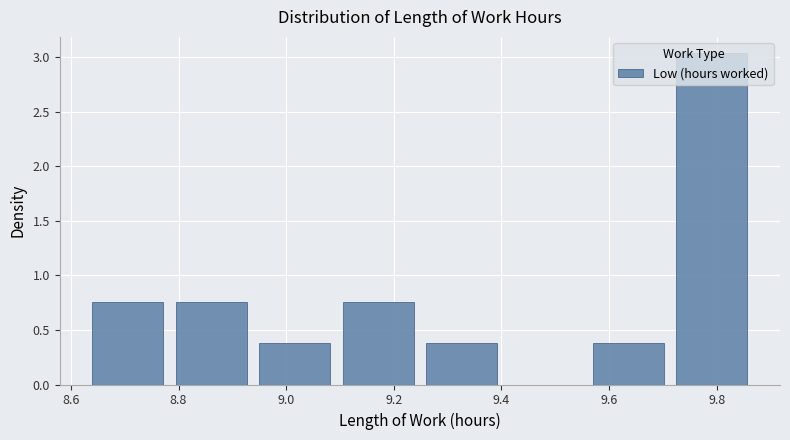

Reading left to right, transcribe this chart: for each bar, give the range it covers on the x-axis and its height. Neither the bar edges nor the heights are printed on the chart, so give them approximately, as read against the axes.

8.640 to 8.795: 0.75
8.795 to 8.950: 0.75
8.950 to 9.105: 0.40
9.105 to 9.260: 0.75
9.260 to 9.415: 0.40
9.415 to 9.570: 0
9.570 to 9.725: 0.40
9.725 to 9.880: 3.05